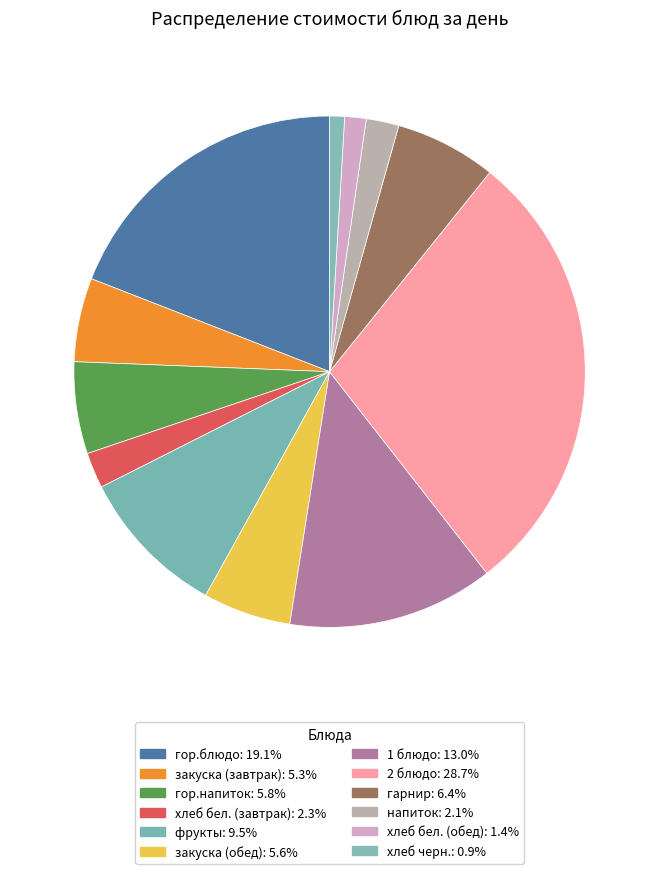

Which category has the smallest portion of the pie?

хлеб черн.